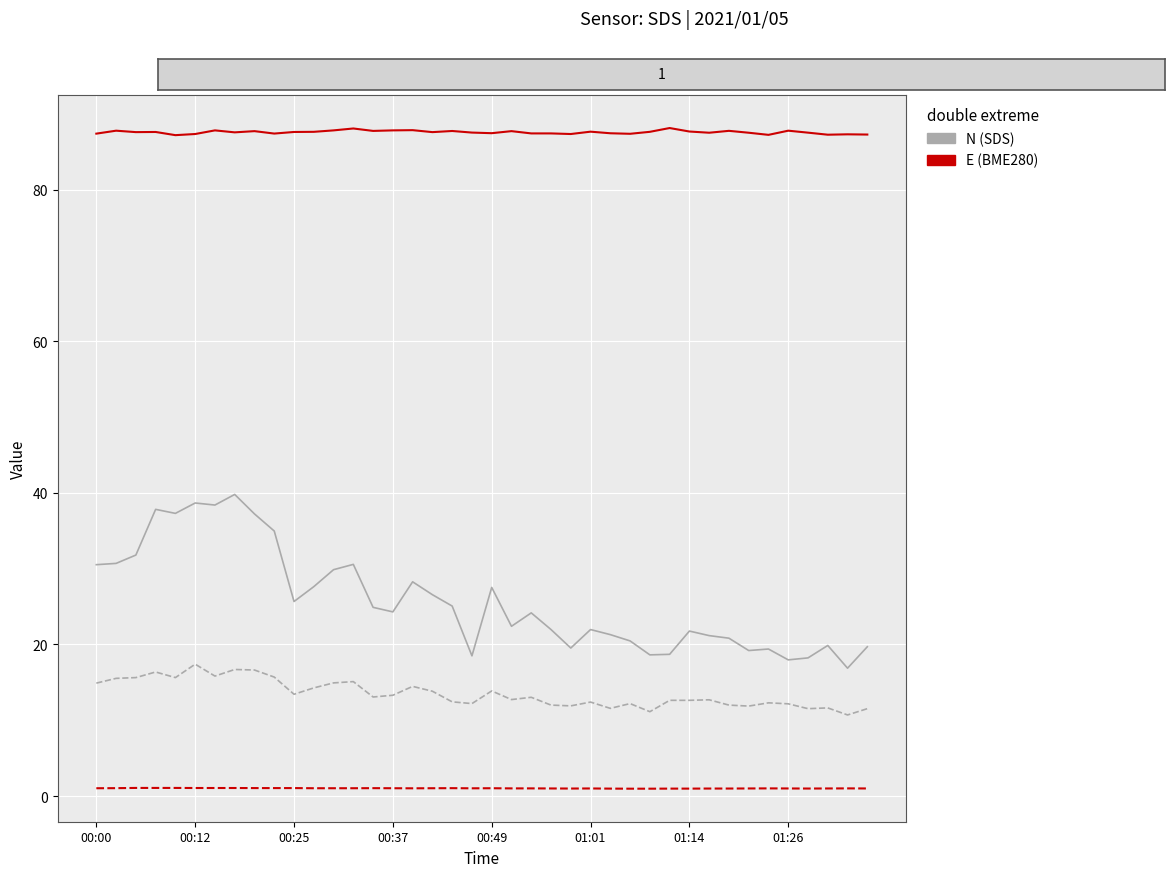

Does the chart have visible grid lines?

Yes